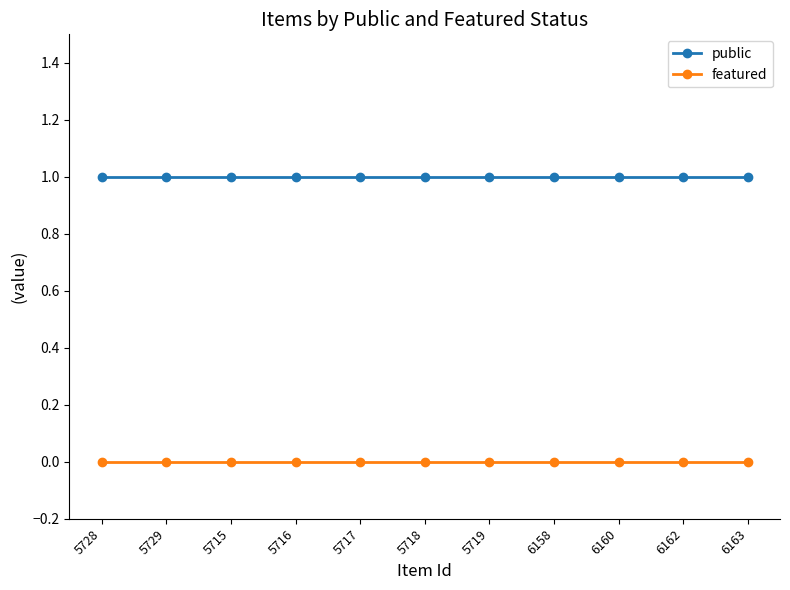

At 6160, list the series in order from largest to smallest.

public, featured